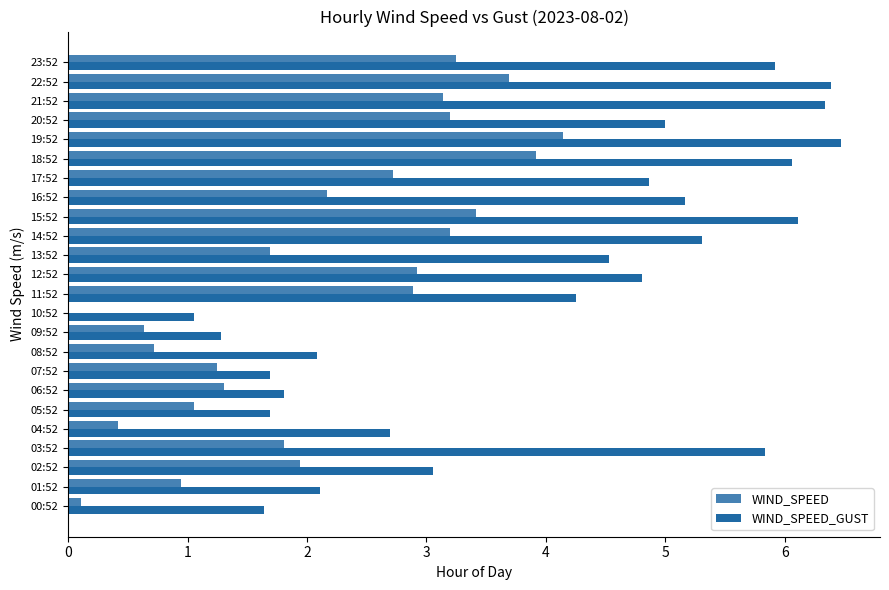

What is the sum of the WIND_SPEED_GUST values at 05:52 and 11:52?

5.9